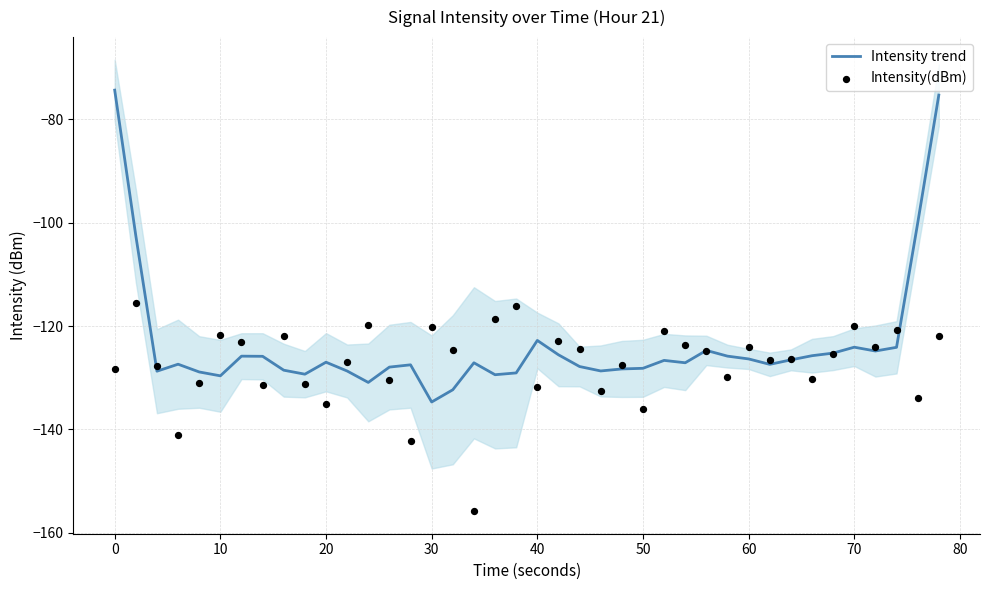

What is the highest value of the Intensity trend series?

-74.3